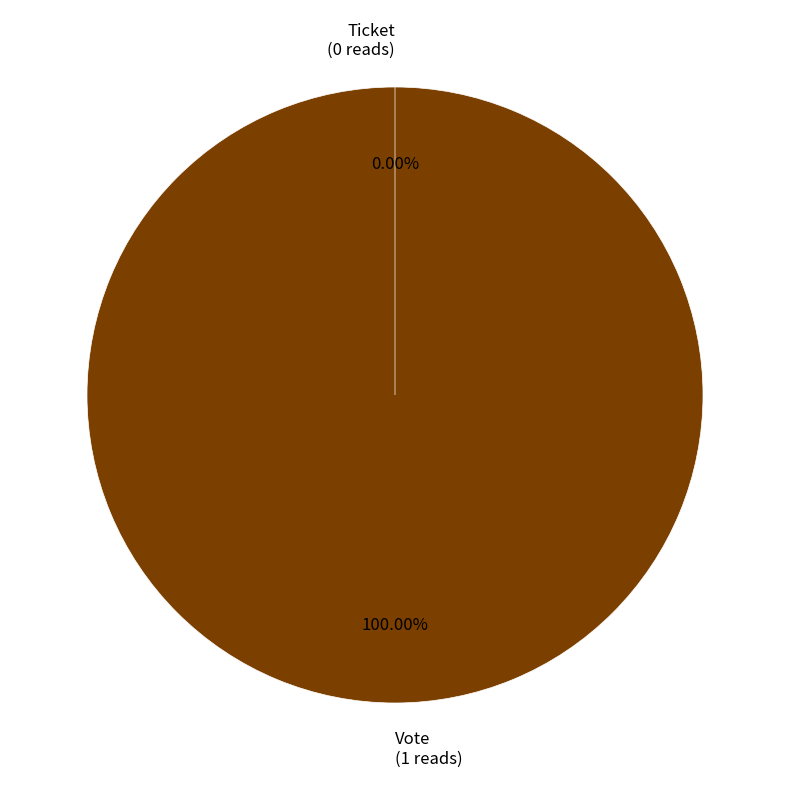

To the nearest percent, what is the difference between the largest and smallest slice percentages?

100%